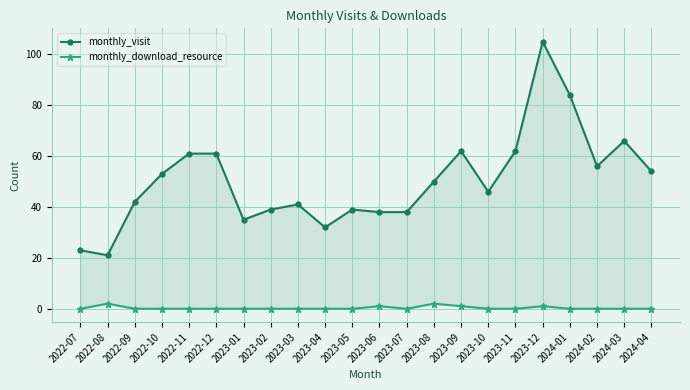

True or false: monthly_visit and monthly_download_resource intersect in this chart.

False